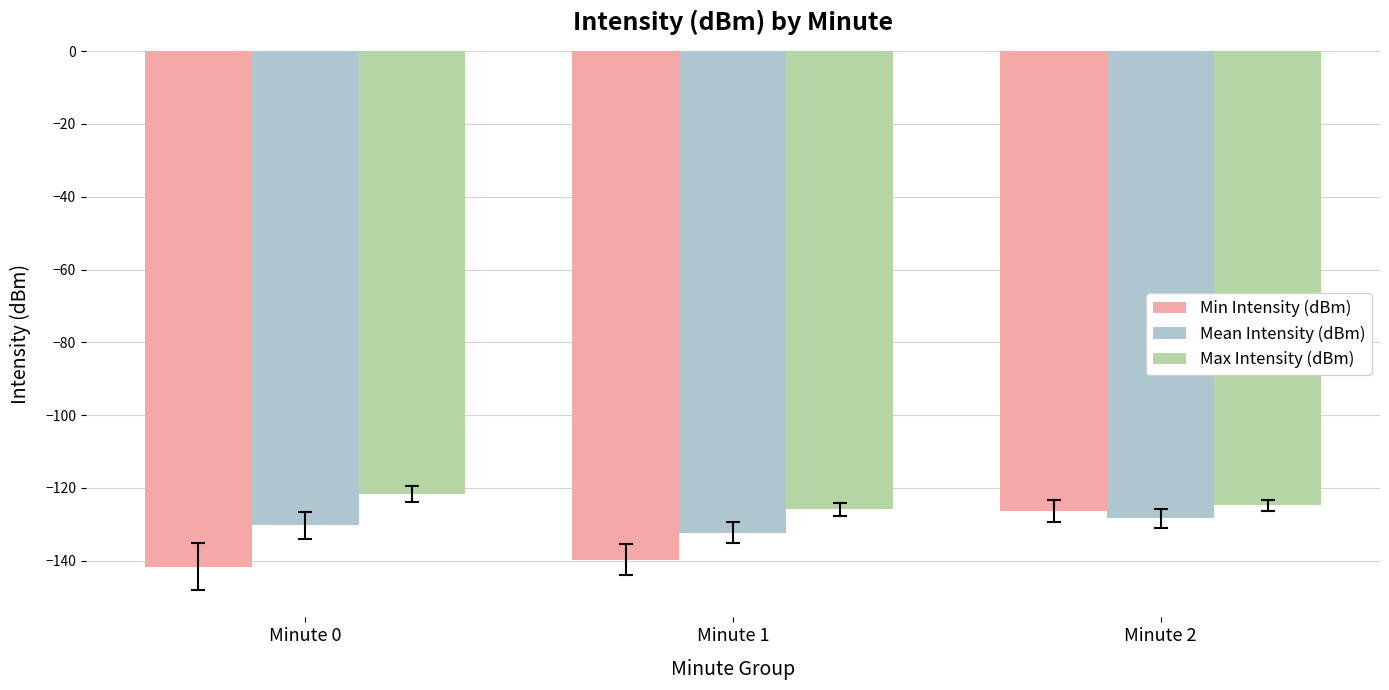

What is the sum of all Min Intensity (dBm) values?

-407.7